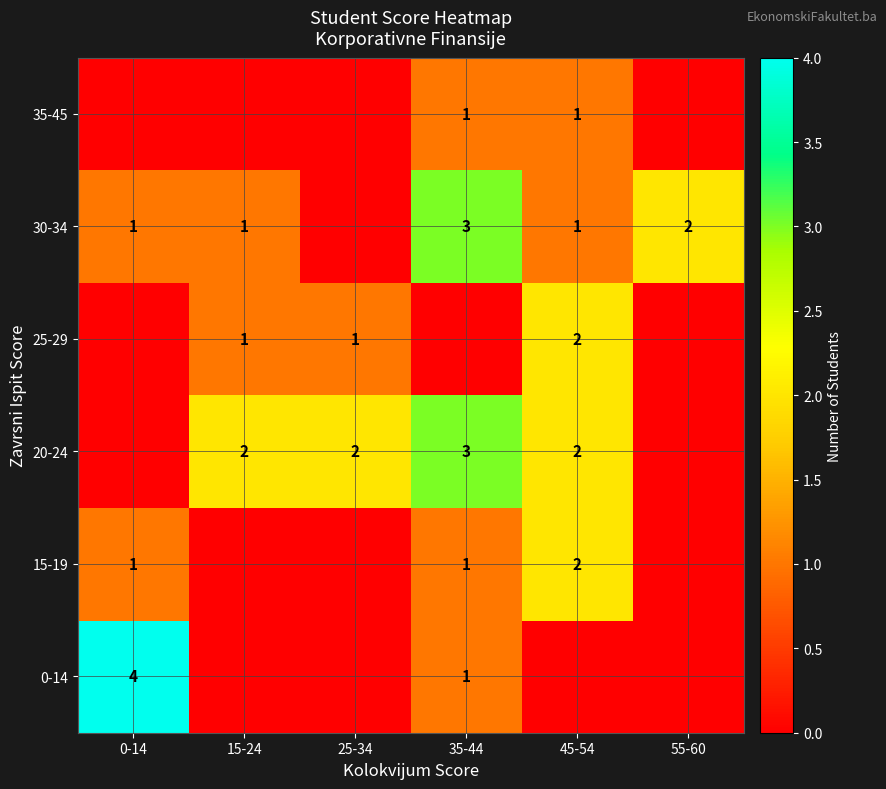

The value of 20-24 at 45-54 is 3. True or false?

False